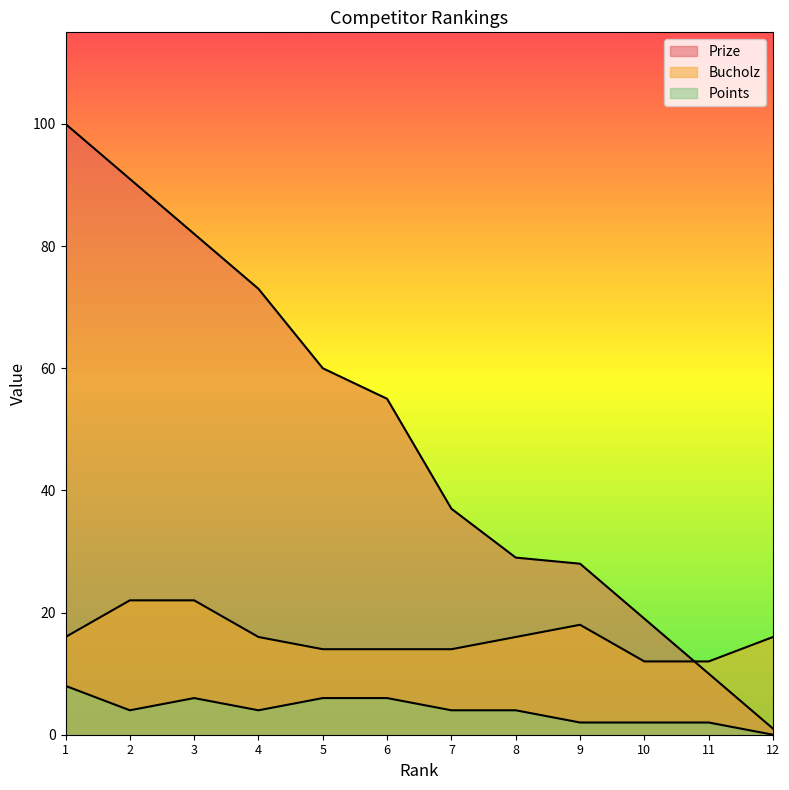

Reading right to left, extract all data points from this chart.

Prize: 1	10	19	28	29	37	55	60	73	82	91	100
Points: 0	2	2	2	4	4	6	6	4	6	4	8
Bucholz: 16	12	12	18	16	14	14	14	16	22	22	16